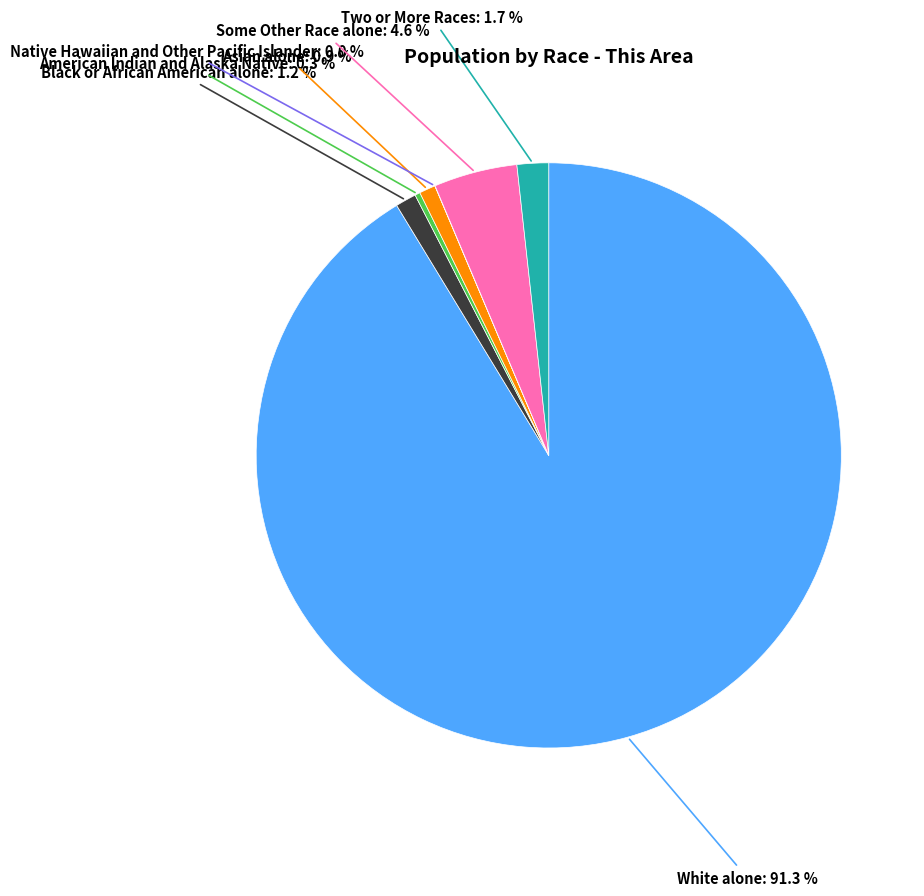

Does any single category account for the majority?

Yes